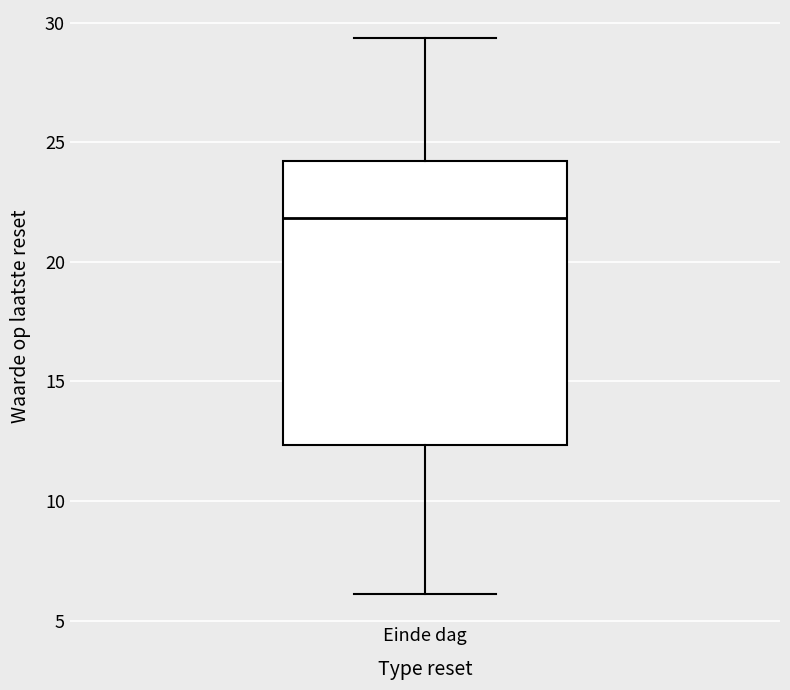

Transcribe this box plot: give where the median line is, the range the box spans, and where the two whiskers end, as read against the y-axis. The values are not printed on the chart, so give them approximately, as read against the axis.

median 22.0, box 12.5 to 24.0, whiskers 6.0 to 29.5